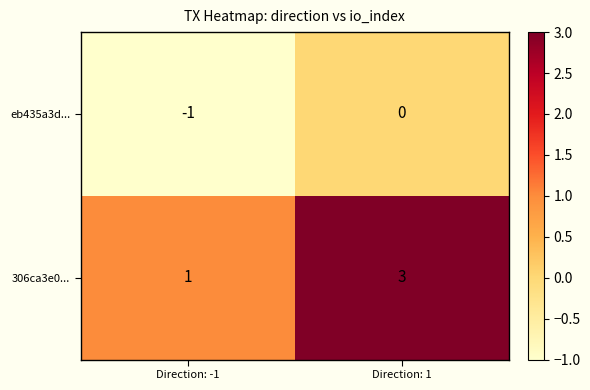

What is the difference between the highest and lowest values at Direction: 1?

3